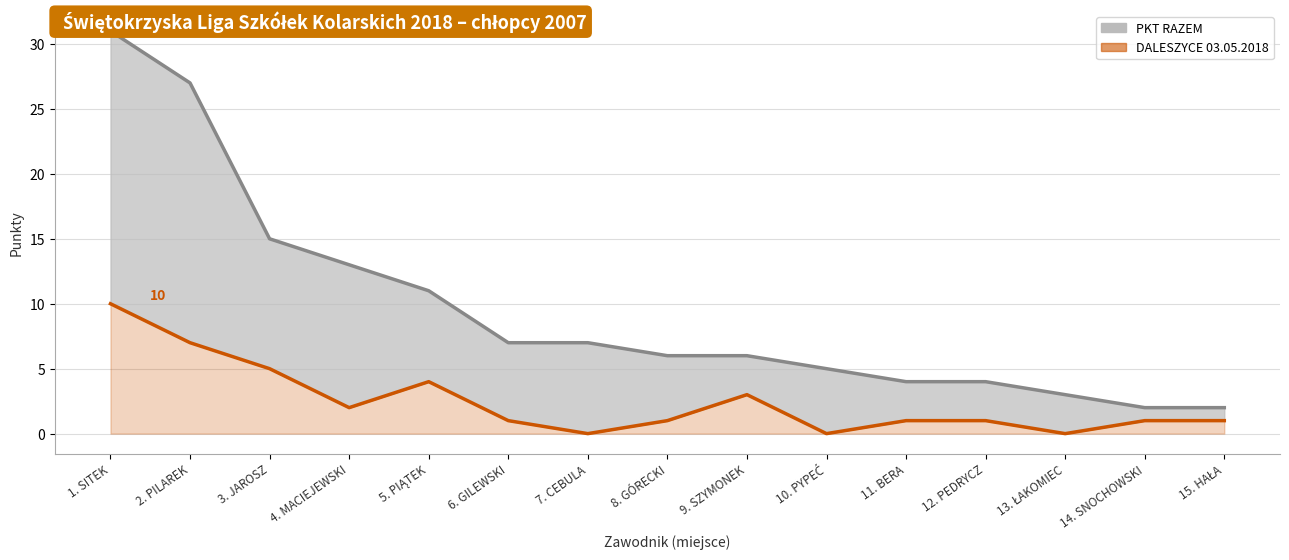

Where is PKT RAZEM (linia) nearest to the value 16?

3. JAROSZ